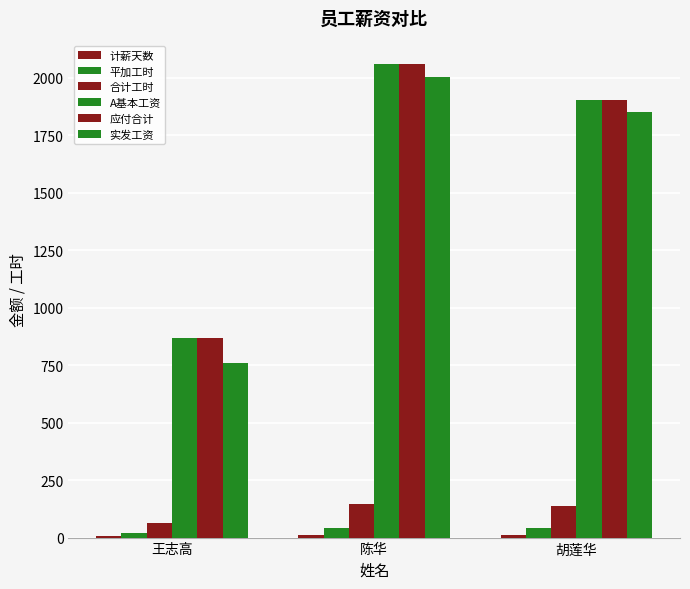

The 合计工时 series shows 69 at 陈华. True or false?

False